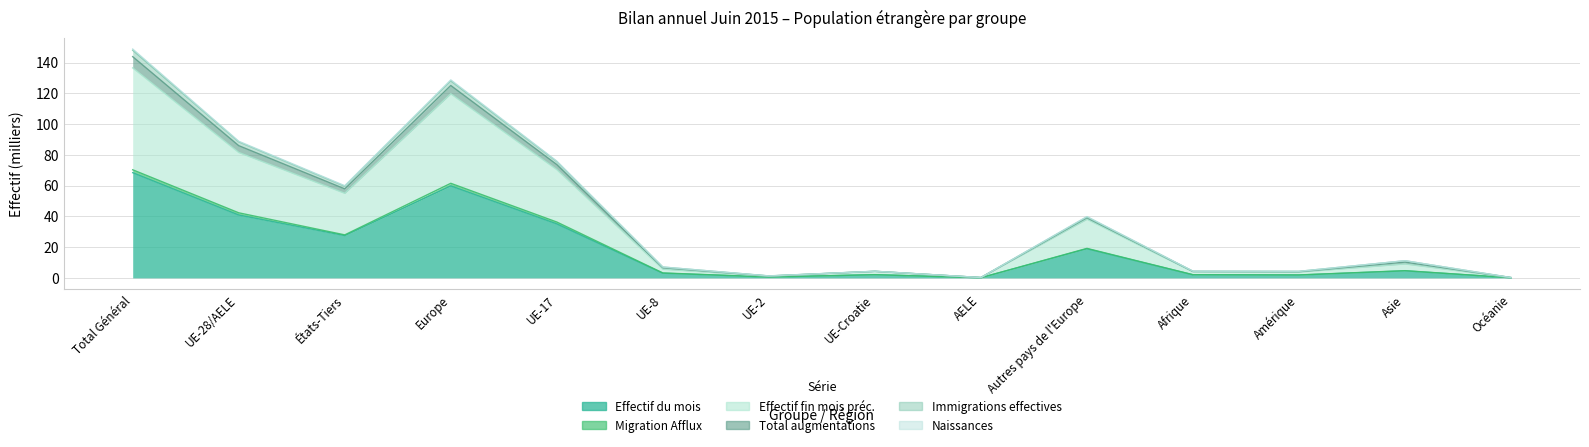

What is the label of the 6th point from the left?

UE-8